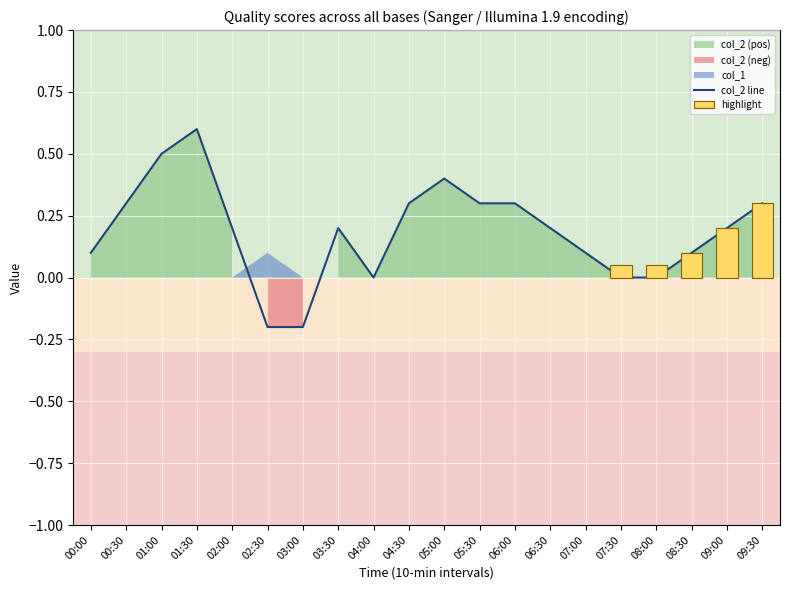

What is the change in value from 01:30 to 05:30?

-0.3